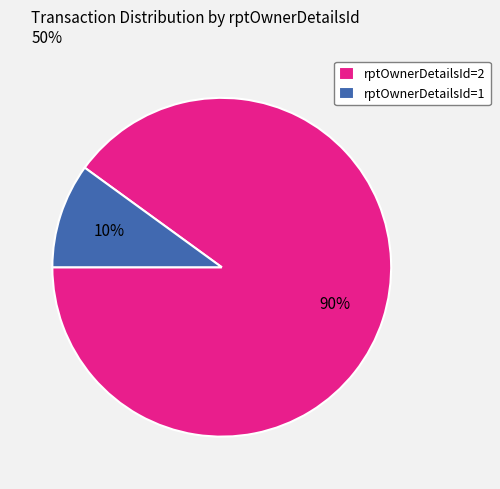

Is there any slice that represents more than half of the pie?

Yes